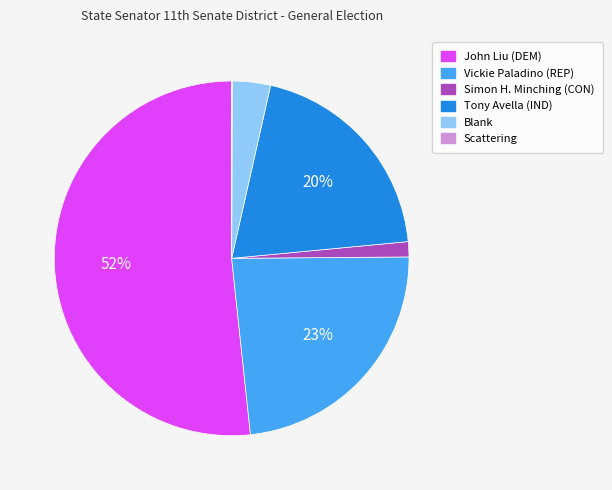

To the nearest percent, what is the average slice percentage?

17%